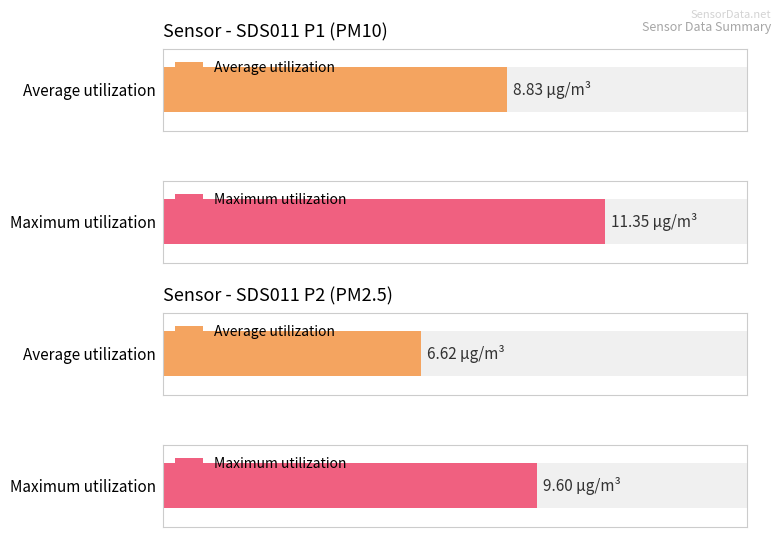

Rank the series by their maximum value, from lowest to highest.

SDS_P2, SDS_P1